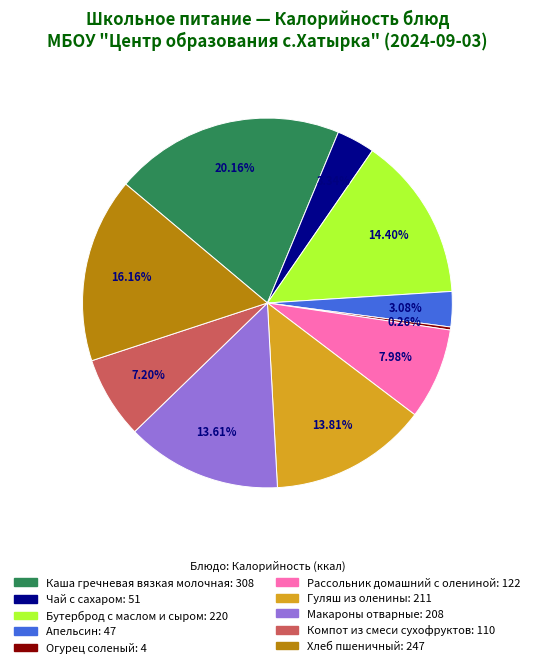

To the nearest percent, what is the difference between the largest and smallest slice percentages?

20%